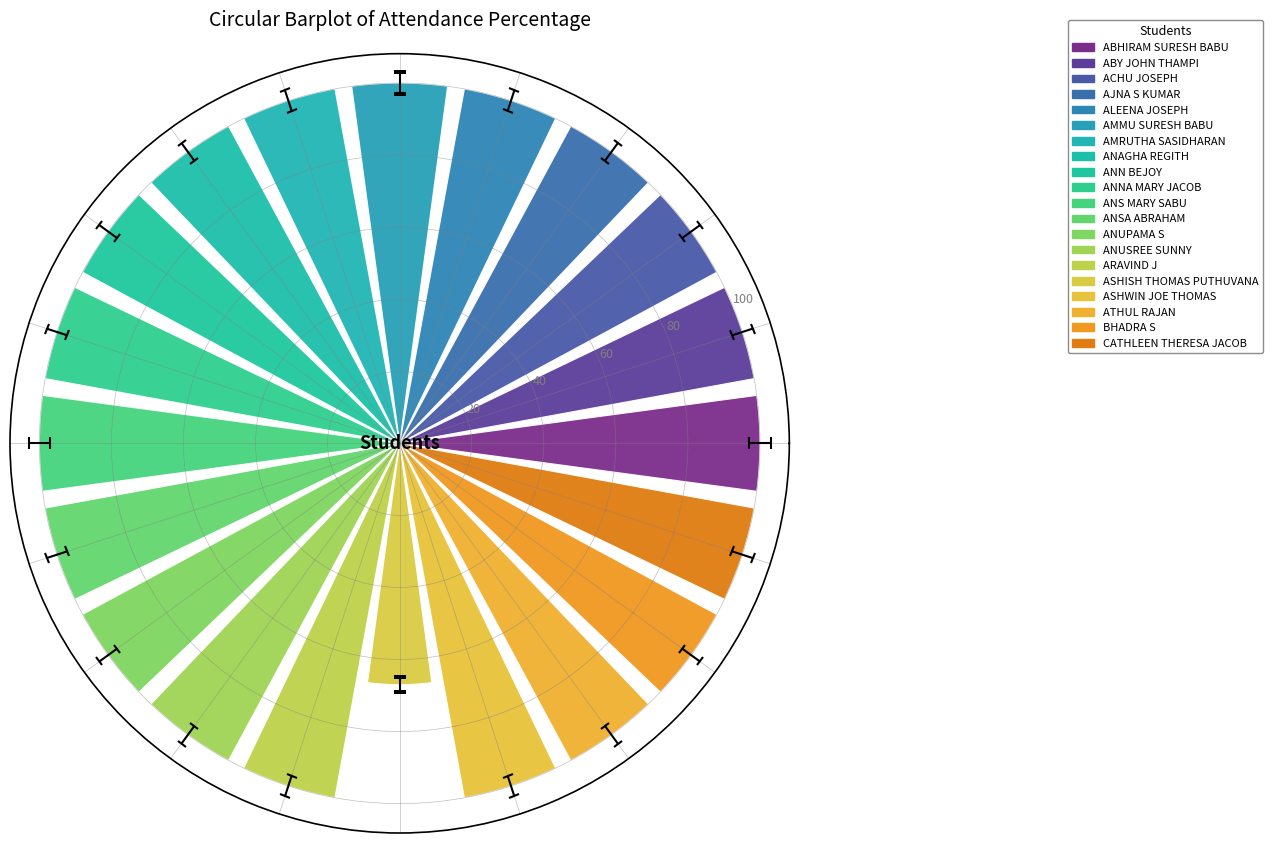

What is the maximum value shown in the chart?

100